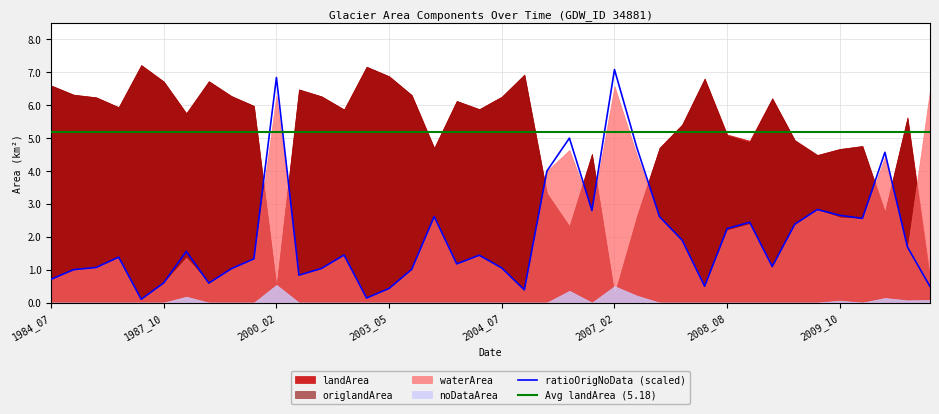

What is the average value of the waterArea series?

2.1